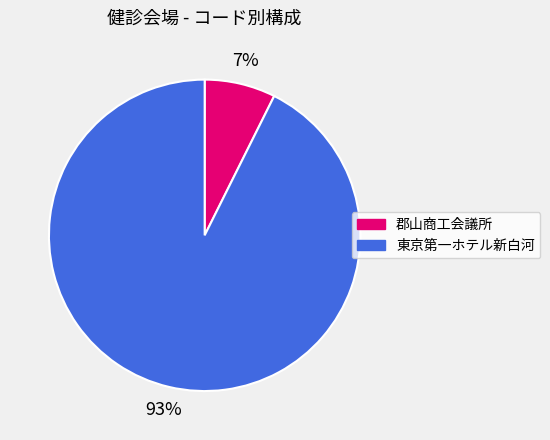

Which category has the smallest portion of the pie?

郡山商工会議所